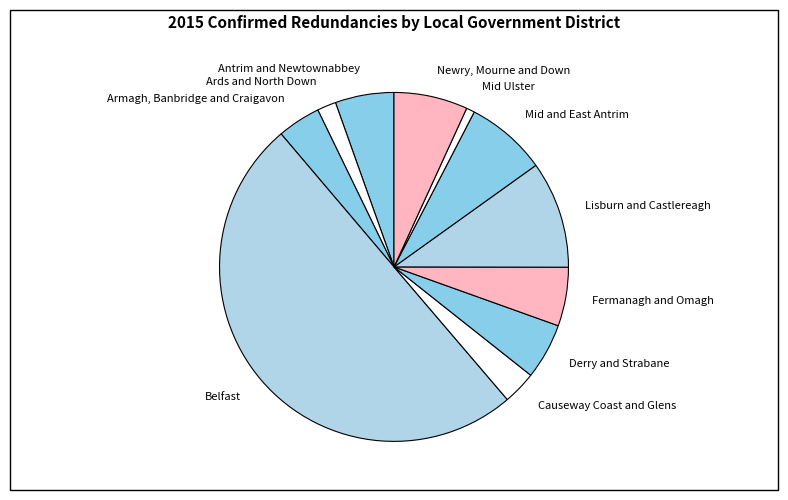

What is the ratio of the value at Fermanagh and Omagh to the value at Antrim and Newtownabbey?

1.0